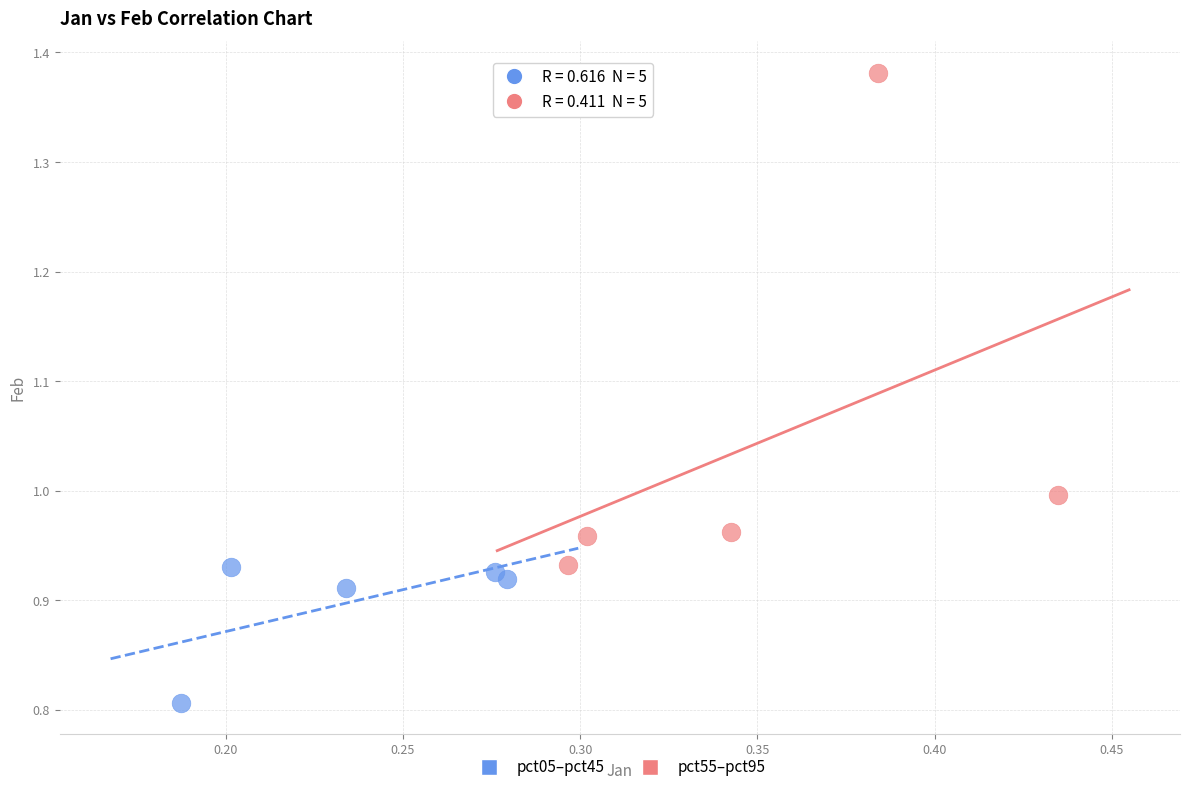

Which series has the largest Y range (max minus min)?

pct55–pct95